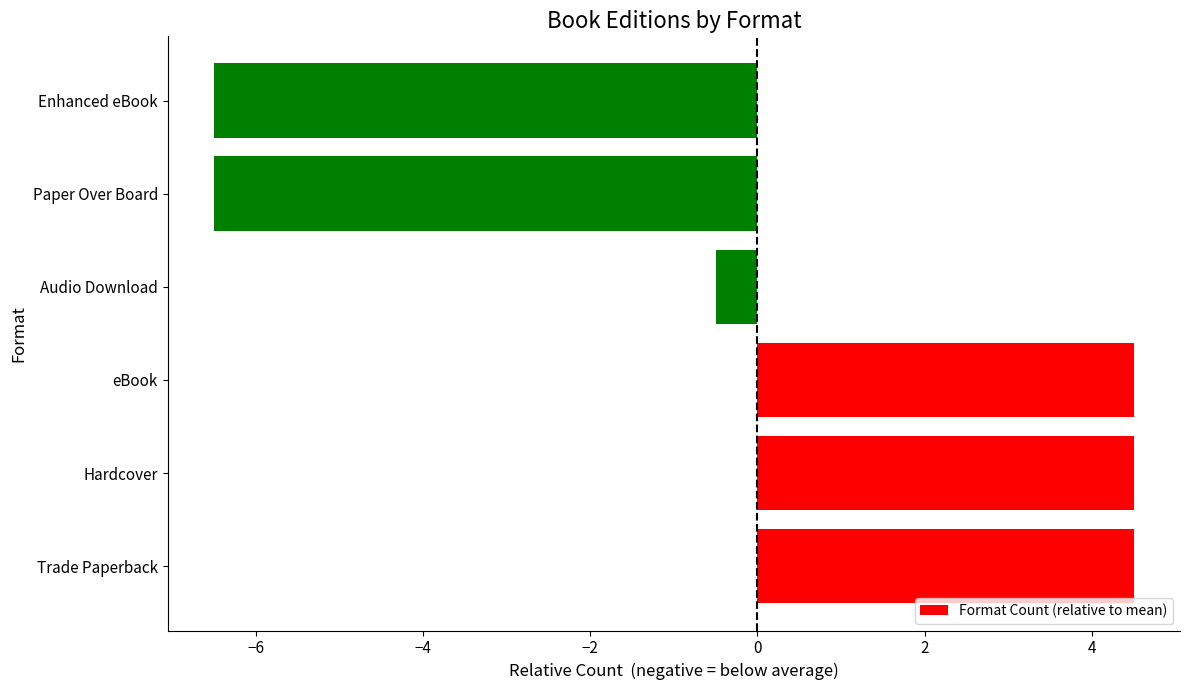

Which has a higher value, Enhanced eBook or Audio Download?

Audio Download